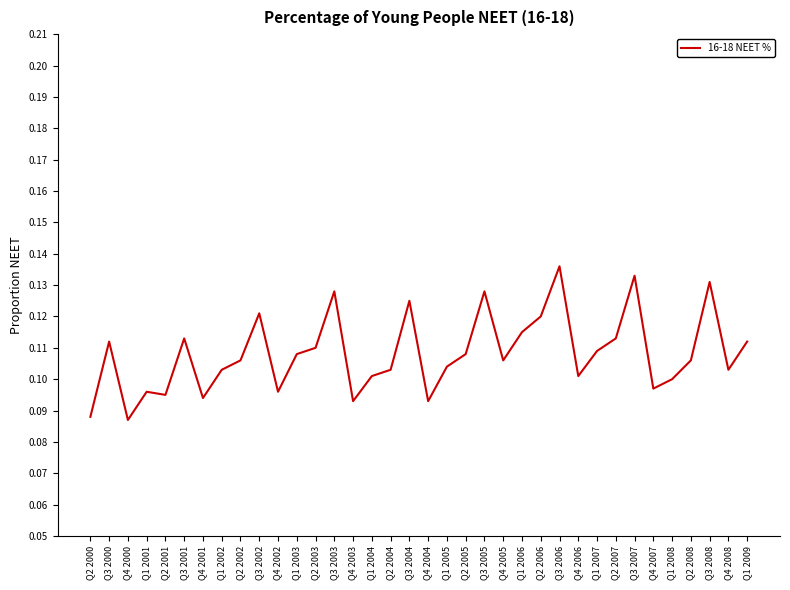

What is the sum of all values?

3.9